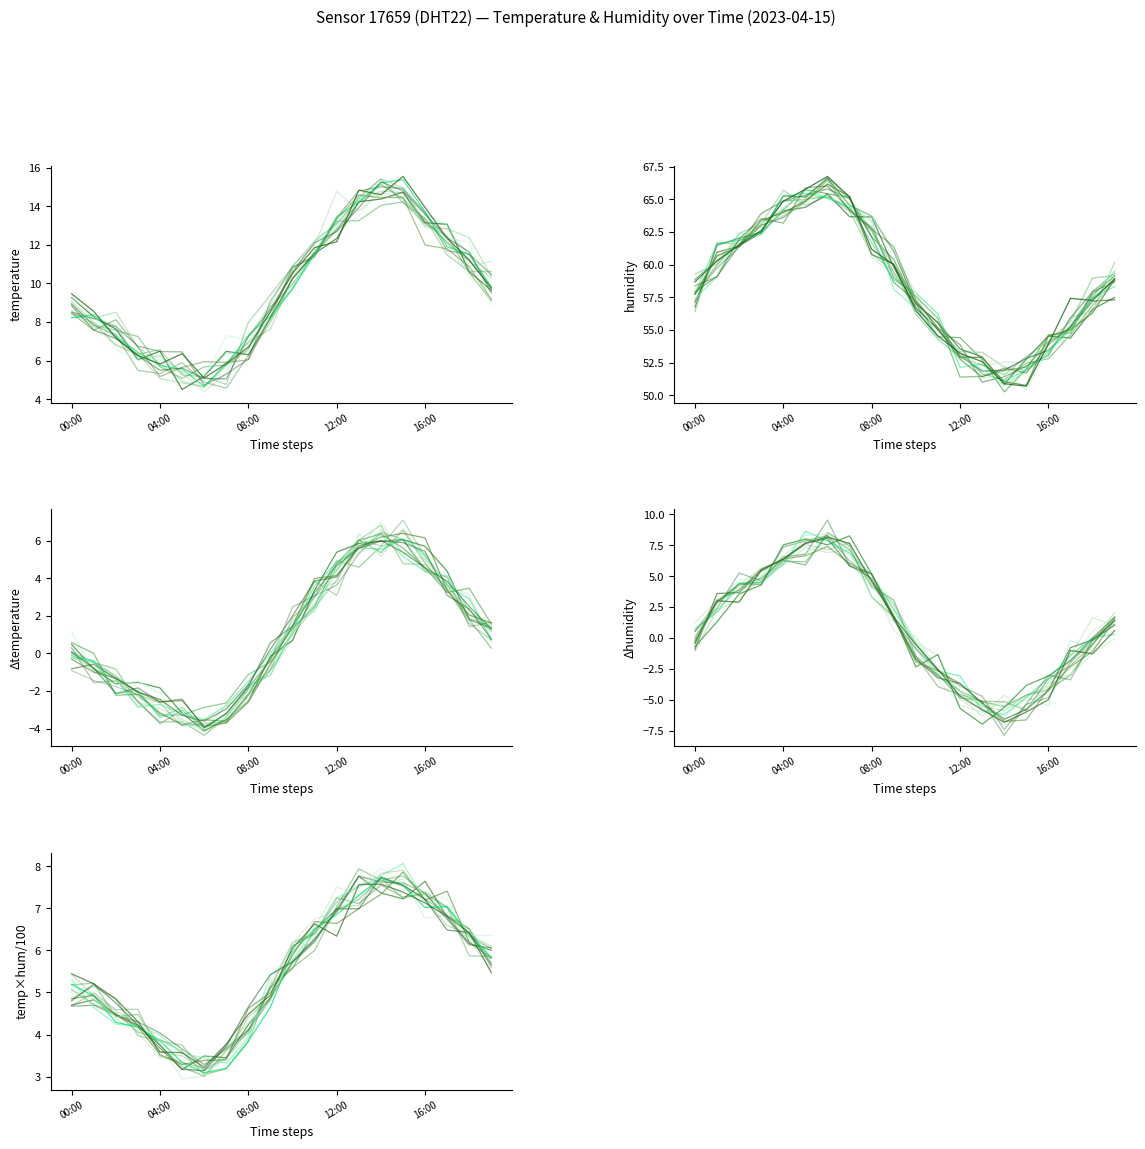

Reading left to right, extract all data points from this chart.

temperature: 00:00=8.8	01:00=7.6	02:00=7.1	03:00=6.3	04:00=5.5	05:00=5.6	06:00=5.1	07:00=5.1	08:00=7.2	09:00=8.7	10:00=10.6	11:00=12.1	12:00=12.7	13:00=13.9	14:00=15.3	15:00=14.8	16:00=13.6	17:00=12.4	18:00=11.6	19:00=9.5
humidity: 00:00=57.8	01:00=60.0	02:00=61.9	03:00=62.5	04:00=64.9	05:00=65.0	06:00=65.2	07:00=64.3	08:00=62.6	09:00=59.4	10:00=56.6	11:00=55.1	12:00=53.3	13:00=51.7	14:00=51.2	15:00=52.5	16:00=52.8	17:00=54.6	18:00=56.9	19:00=58.8